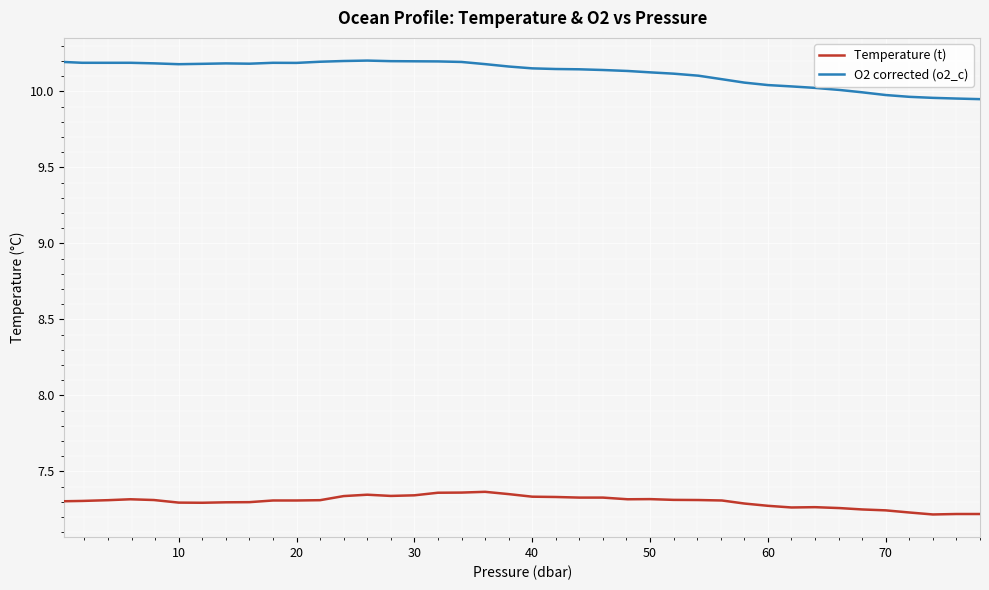

True or false: O2 corrected (o2_c) and Temperature (t) intersect in this chart.

False